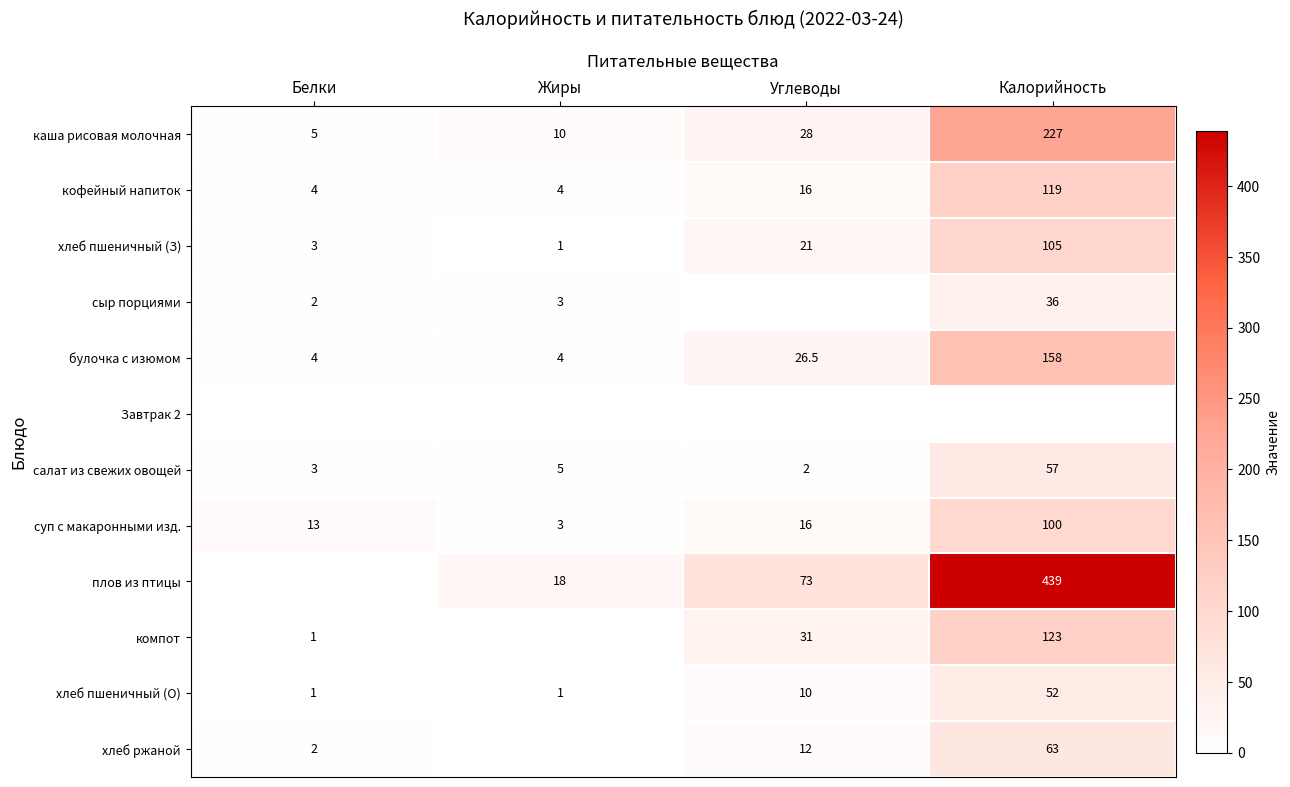

The кофейный напиток series shows 6.0 at Жиры. True or false?

False